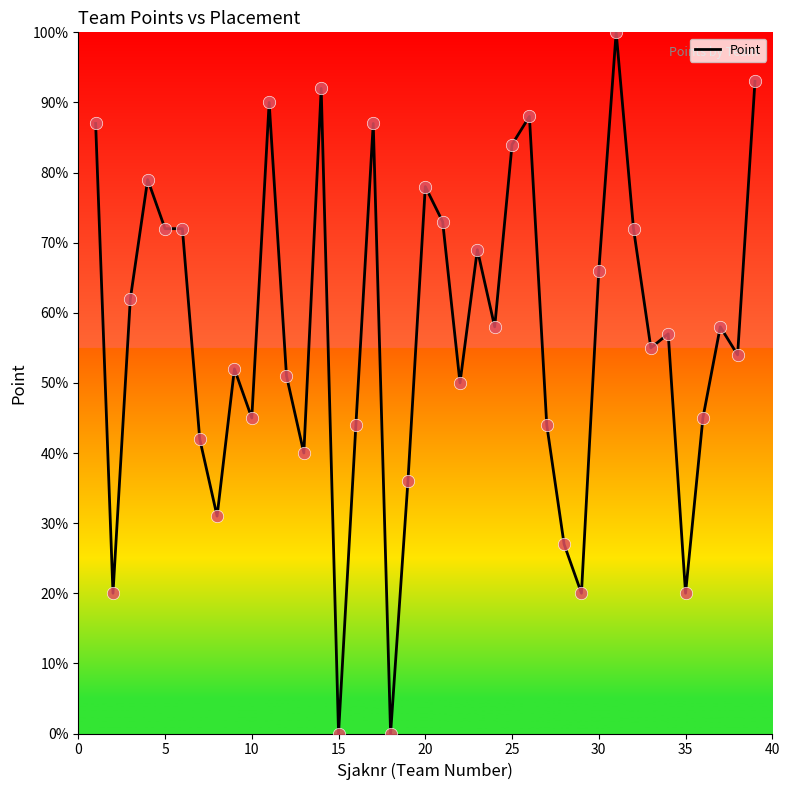

What is the difference between the maximum and minimum values?

100